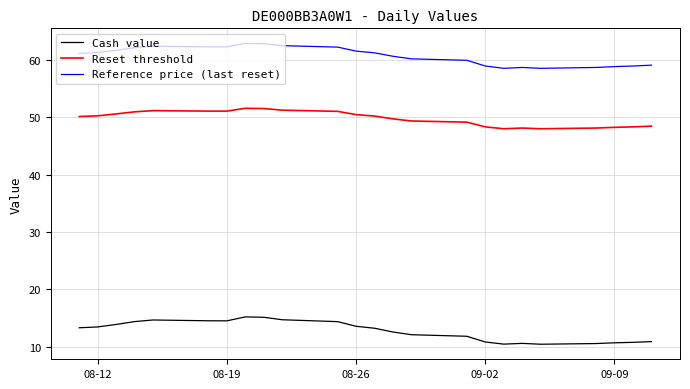

True or false: Reference price (last reset) and Reset threshold cross at least once.

False